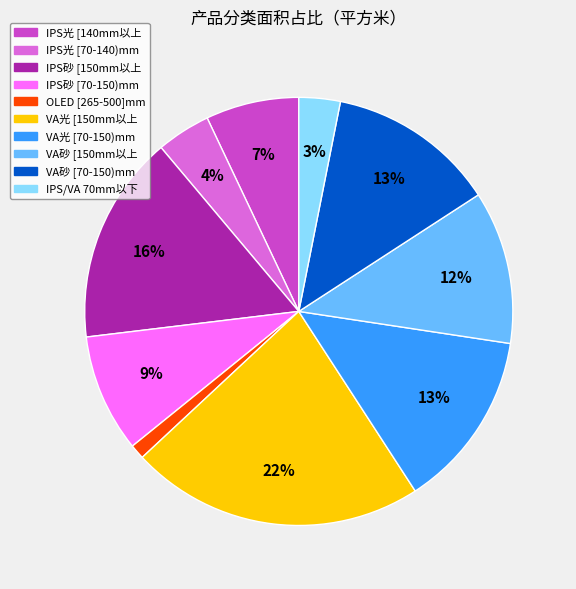

What is the ratio of the value at VA砂 [70-150)mm to the value at VA砂 [150mm以上?

1.1